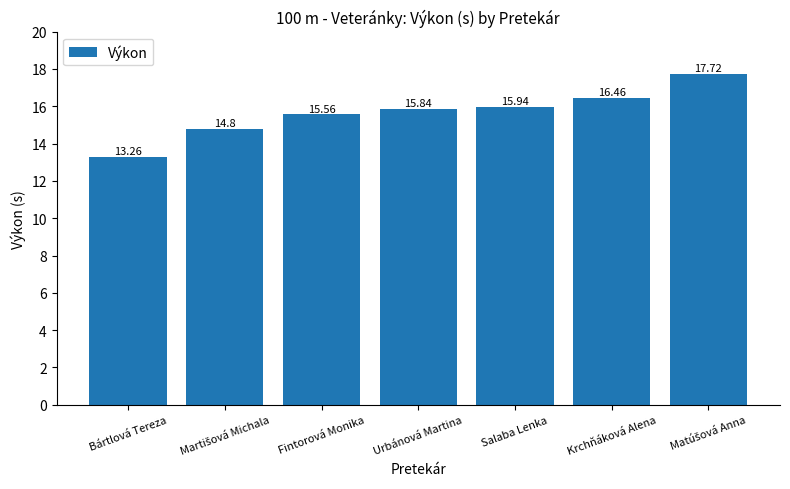

At which category does the chart reach its minimum across all series?

Bártlová Tereza